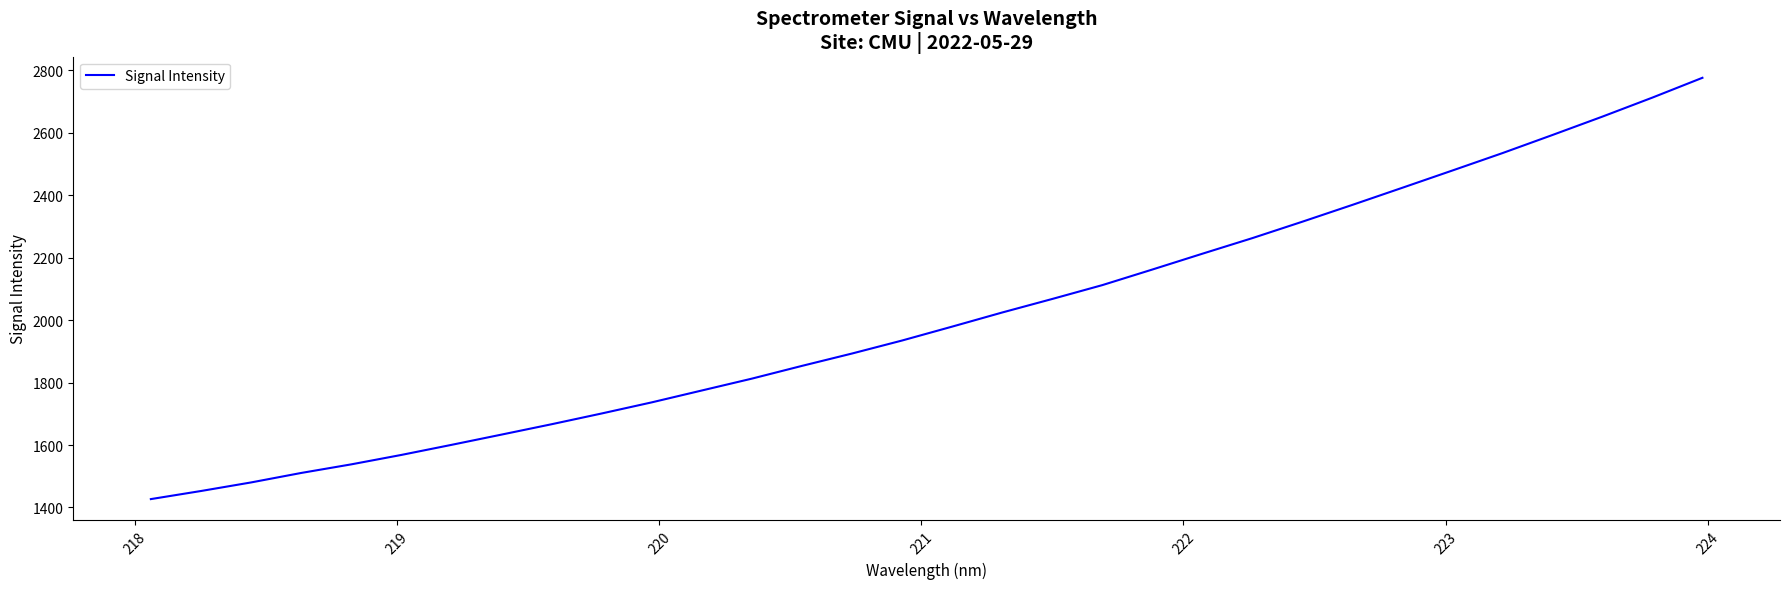

How many lines are shown in the chart?

1